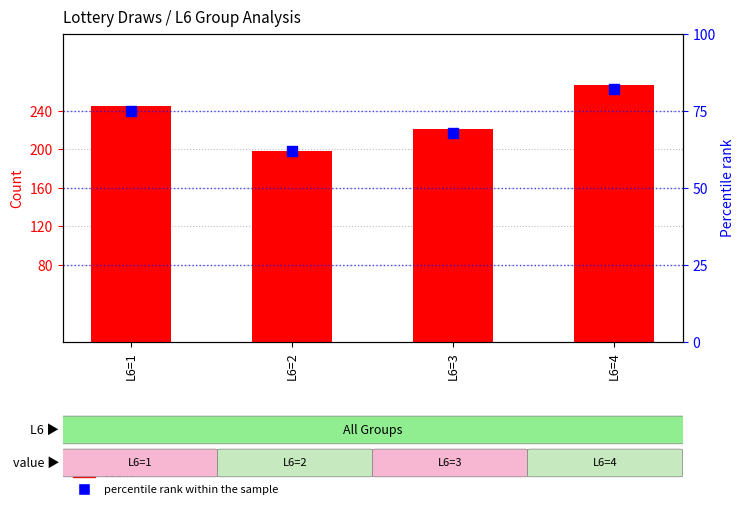

Which series has the widest spread of Y values?

count